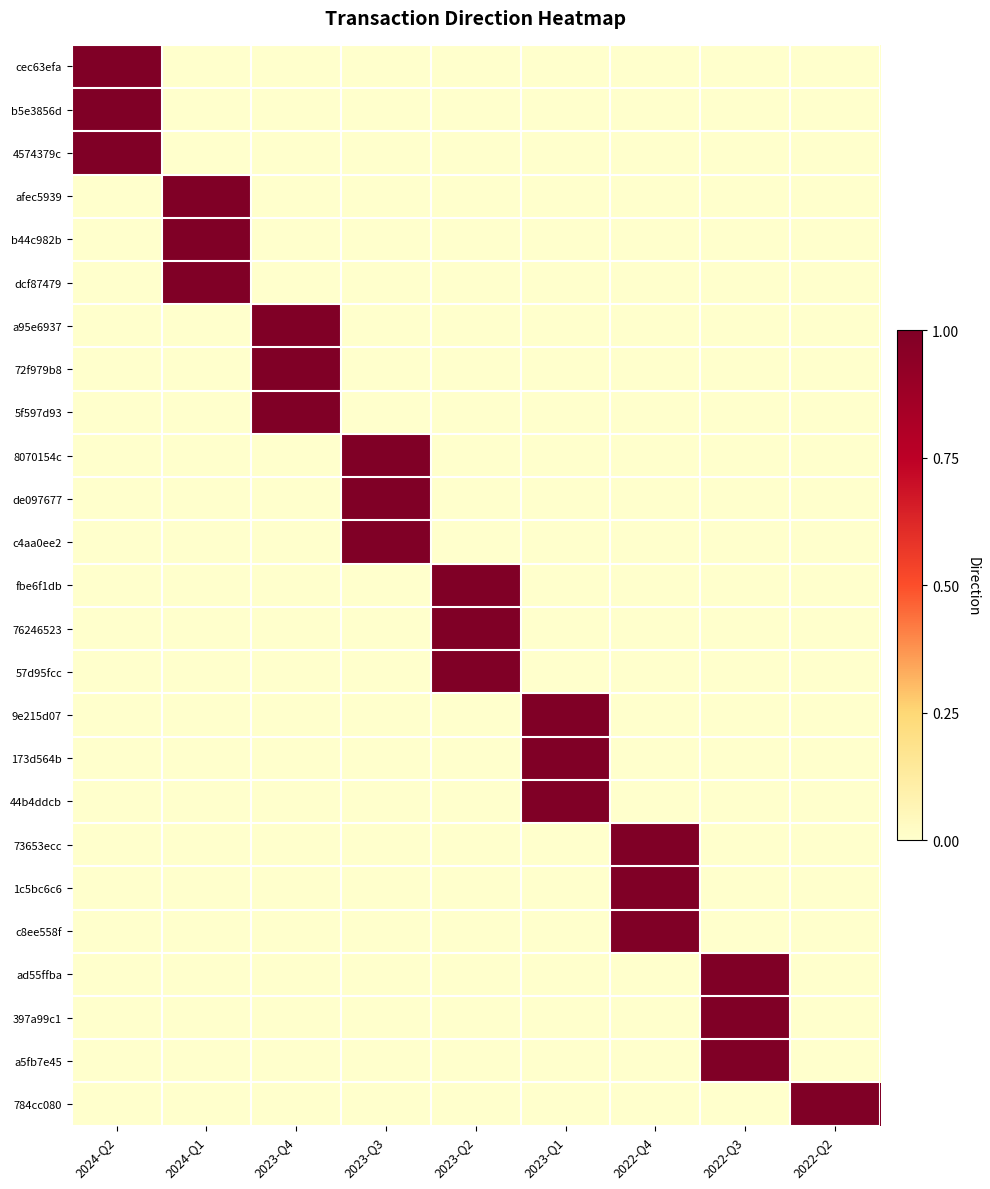

Between 2024-Q1 and 2023-Q4, which series saw the biggest shift?

afec5939